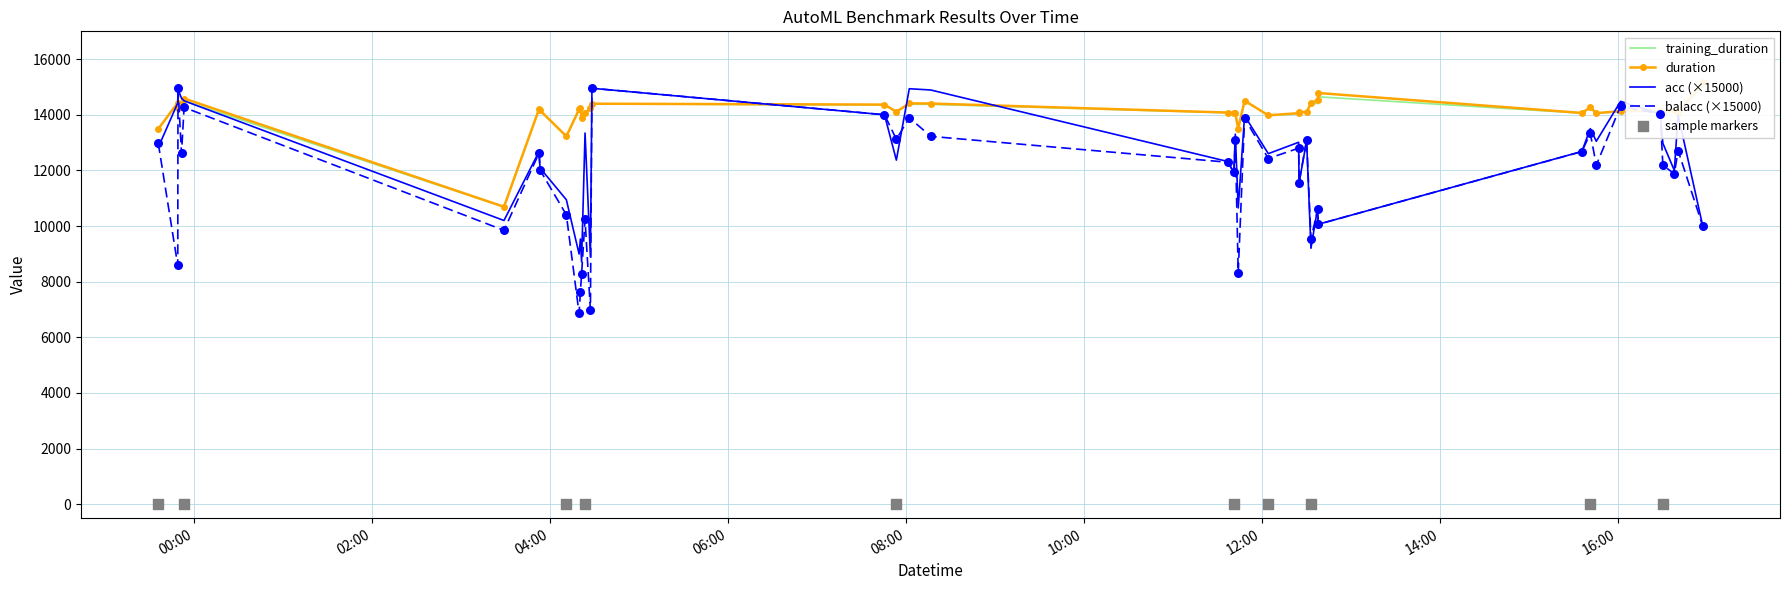

At how many categories does at least one series exceed 11606?

39